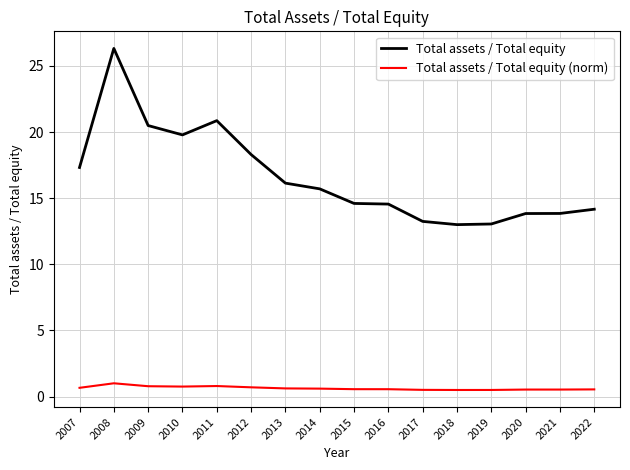

True or false: Total assets / Total equity and Total assets / Total equity (norm) cross at least once.

False